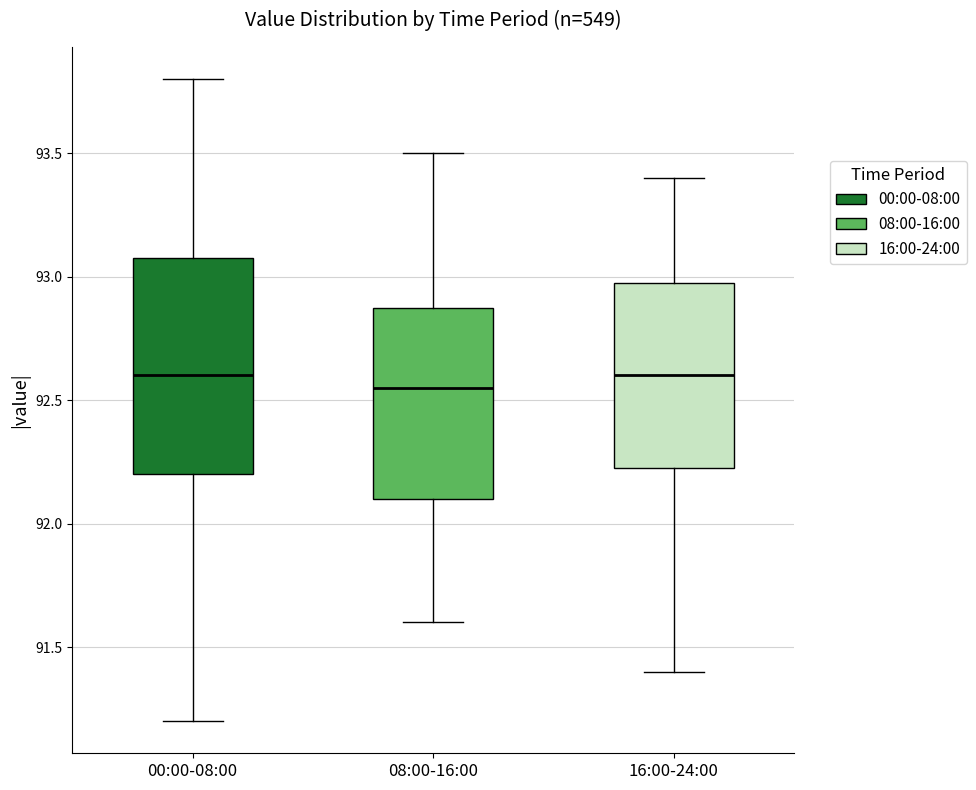

Reading left to right, read every box against the y-axis: the position of its median line, the range the box covers, and the ends of its whiskers. The values are not printed on the chart, so give them approximately, as read against the axis.

00:00-08:00: median 92.60, box 92.20 to 93.10, whiskers 91.20 to 93.80
08:00-16:00: median 92.55, box 92.10 to 92.90, whiskers 91.60 to 93.50
16:00-24:00: median 92.60, box 92.25 to 93.00, whiskers 91.40 to 93.40